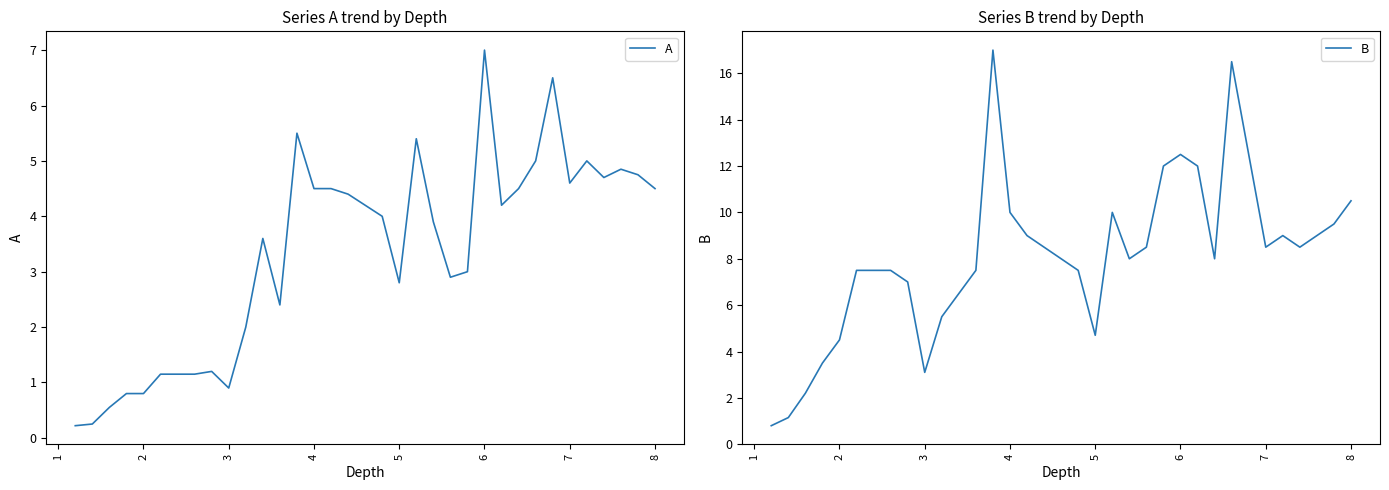

Is it true that A equals 7.2 at 8?

False